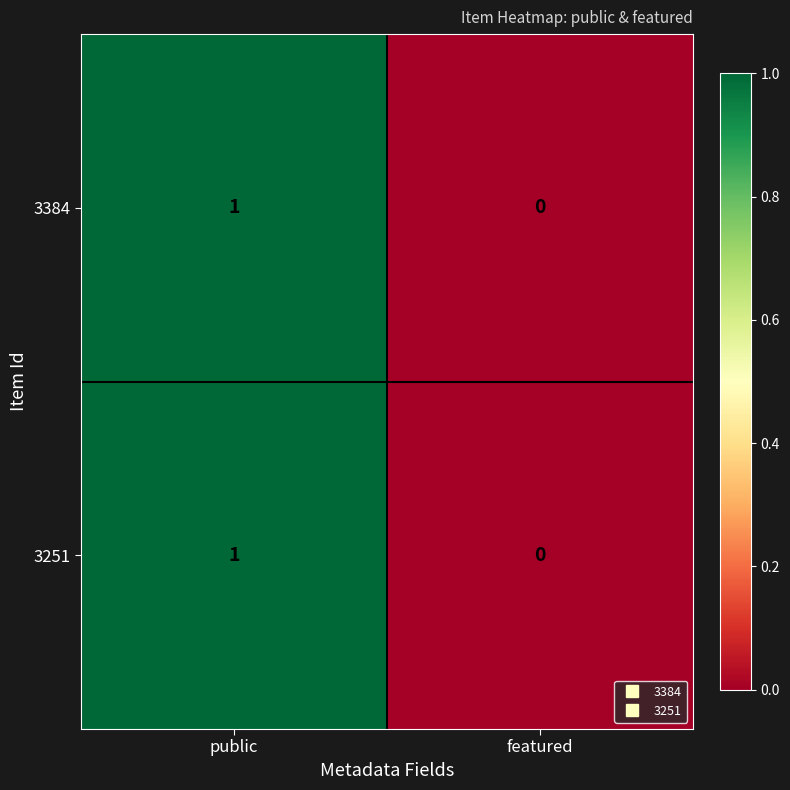

At which category is the sum across all series the highest?

public